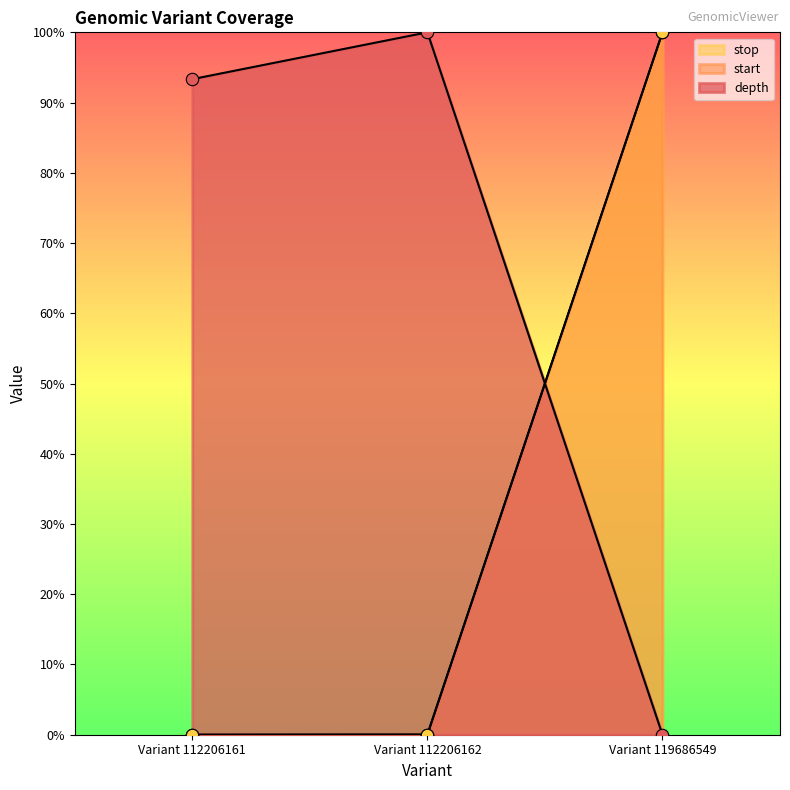

Which series contains the lowest Y value?

depth